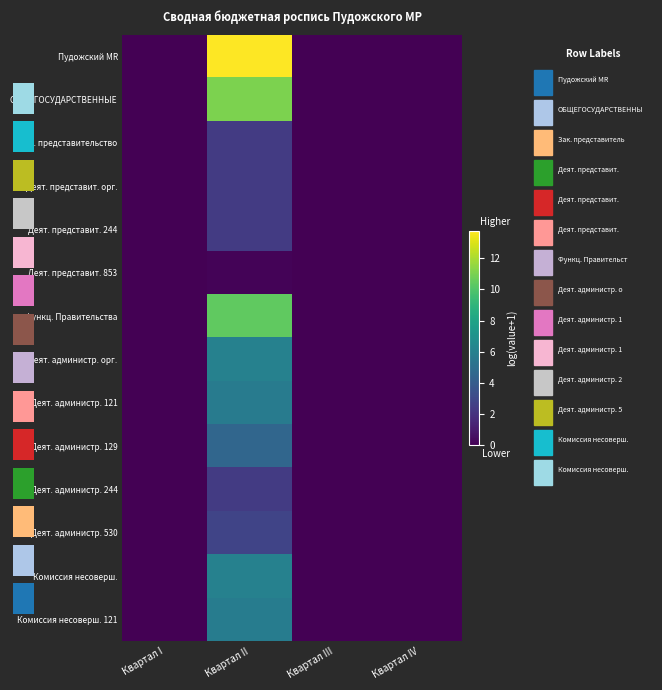

True or false: Комиссия несоверш. has a value of 4.0 at Квартал IV.

False